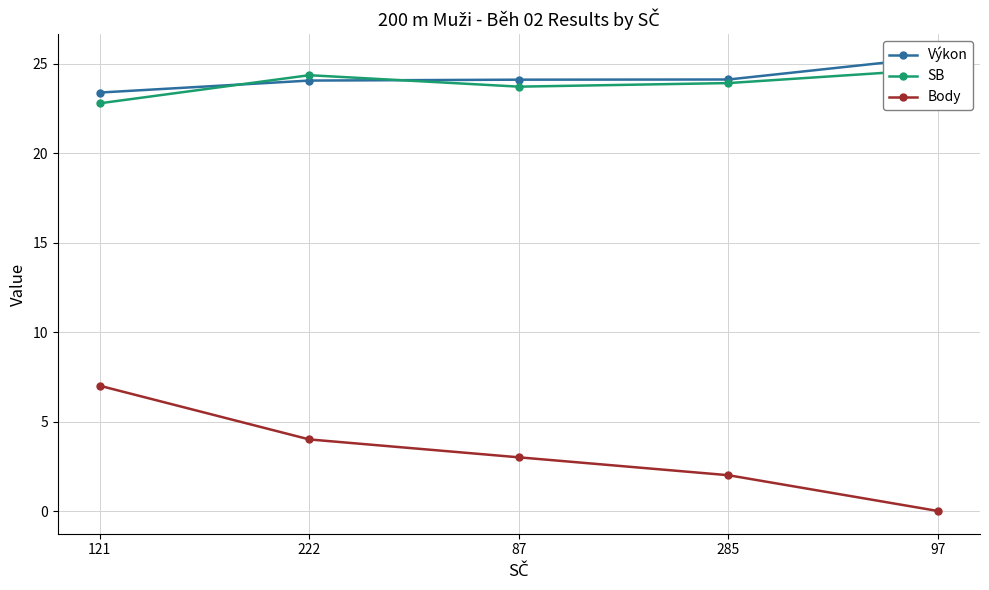

Reading left to right, what are all the values shown in this chart?

Výkon: 23.4	24.1	24.1	24.1	25.4
SB: 22.8	24.4	23.7	23.9	24.7
Body: 7.0	4.0	3.0	2.0	0.0